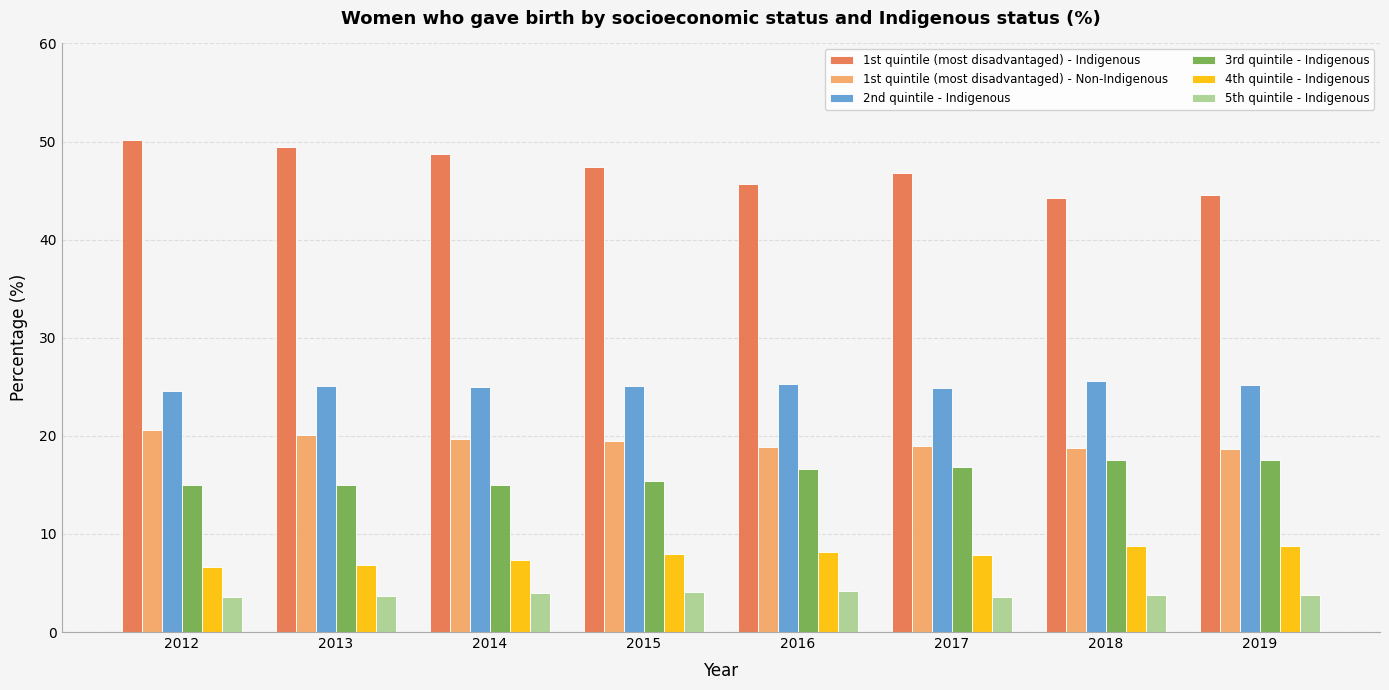

Count the number of data series in this chart.

6